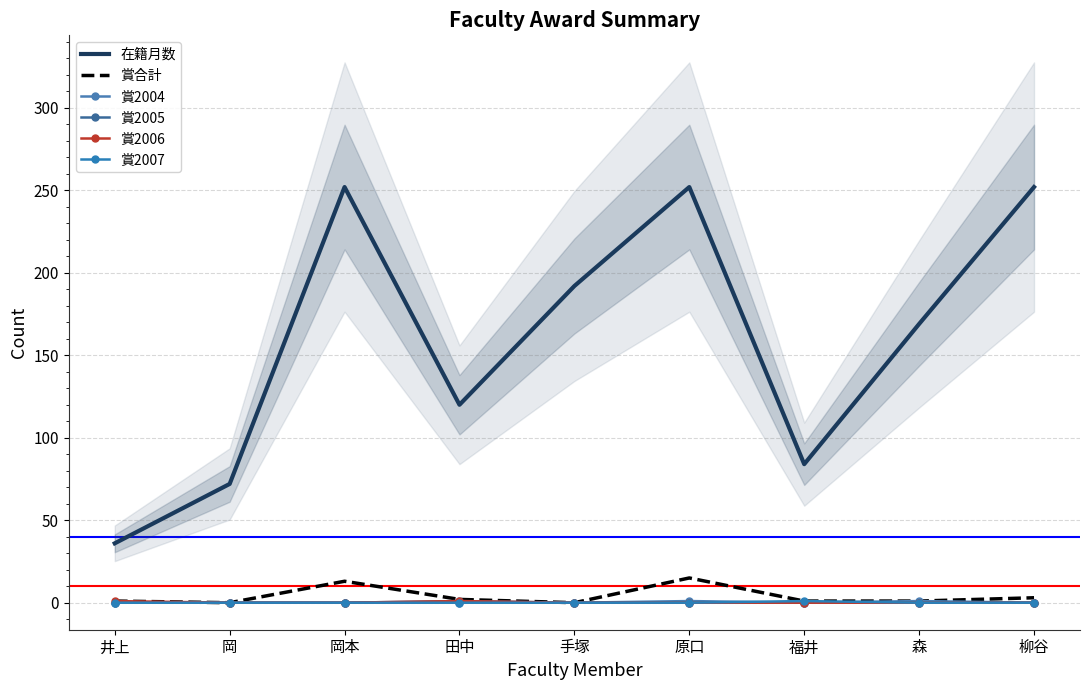

Is this an area chart (filled region under the line)?

No